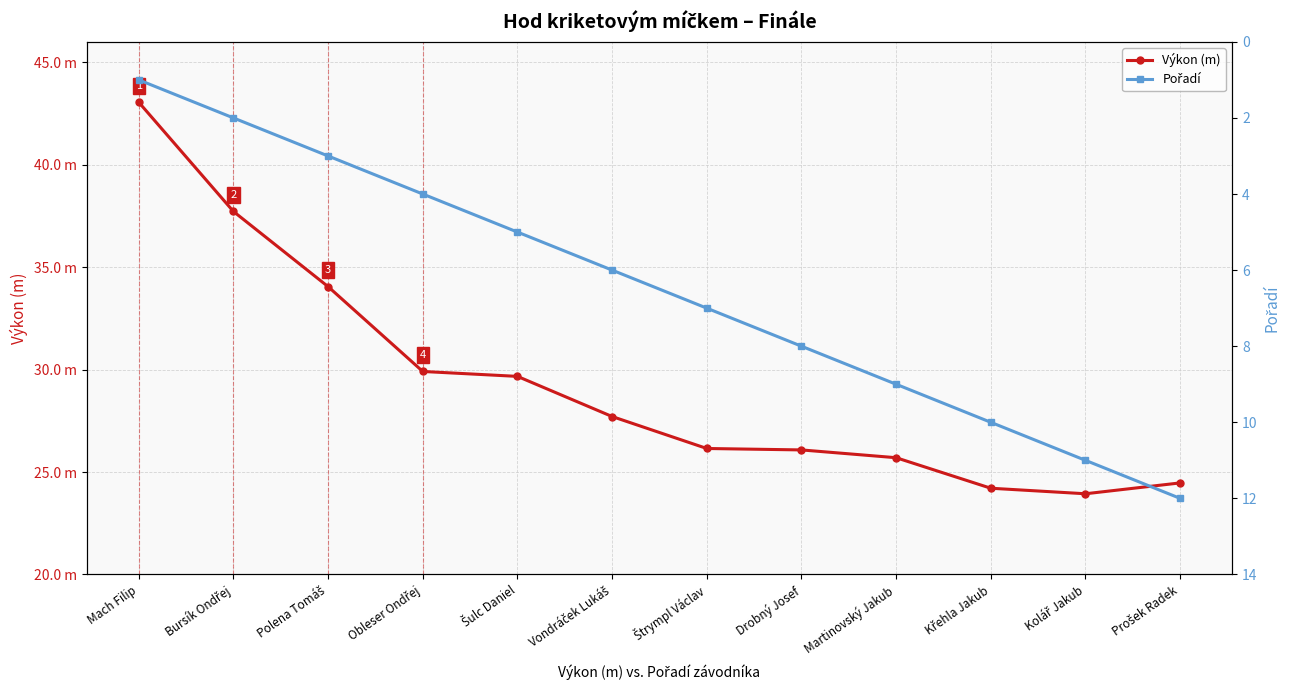

Rank the series by their maximum value, from lowest to highest.

Pořadí, Výkon (m)